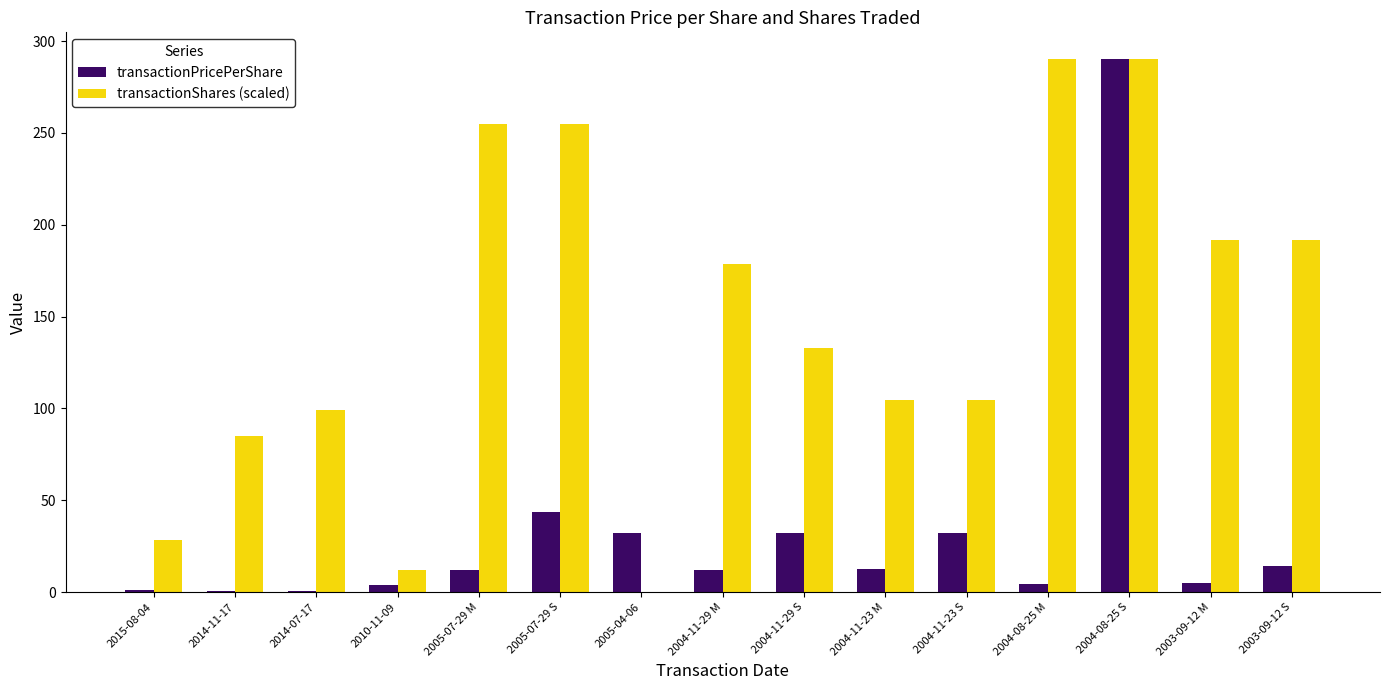

Is the value of transactionShares (scaled) at 2004-11-29 S greater than the value of transactionPricePerShare at 2005-04-06?

Yes